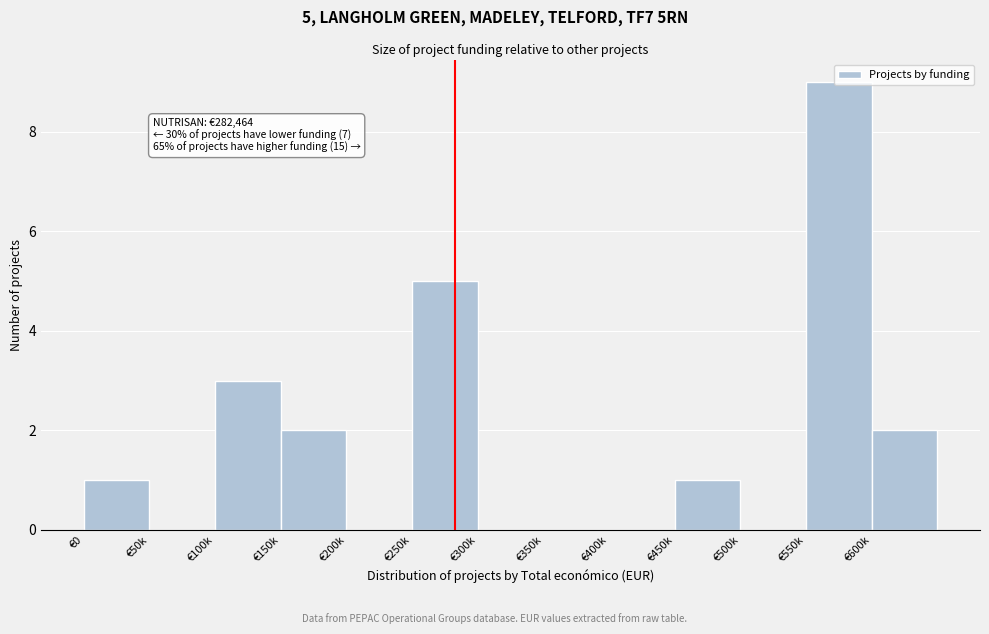

Is it true that the value at €550k is 9?

True